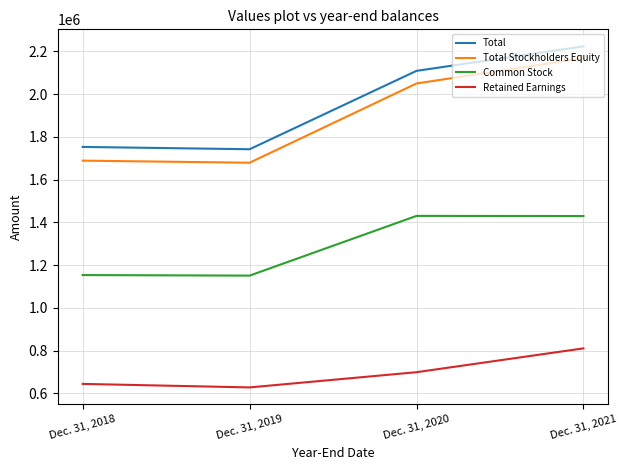

What is the total value across all series at Dec. 31, 2020?

6286587